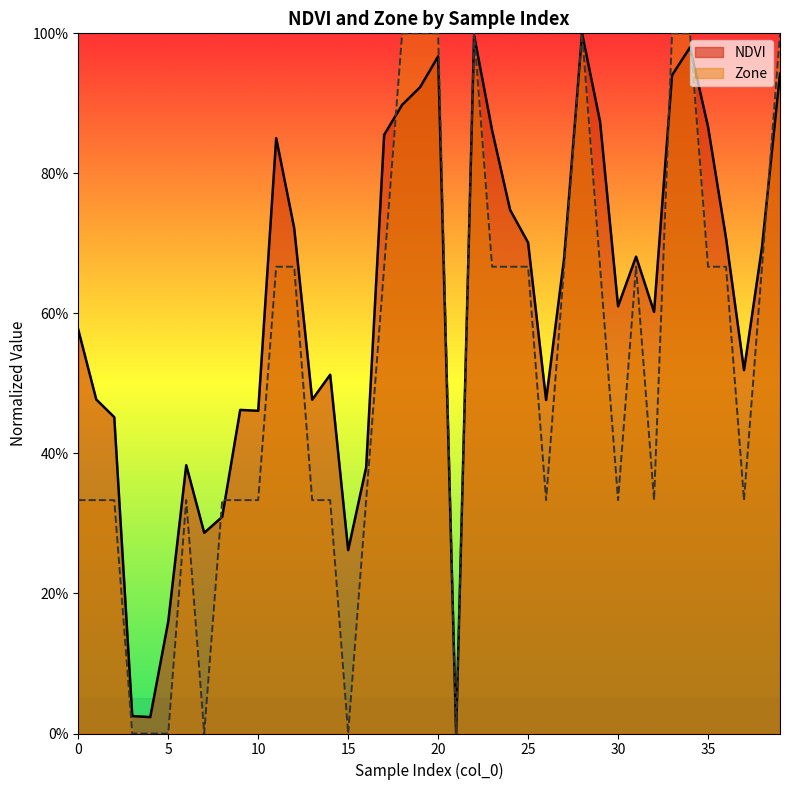

How many categories are shown in the chart?

40